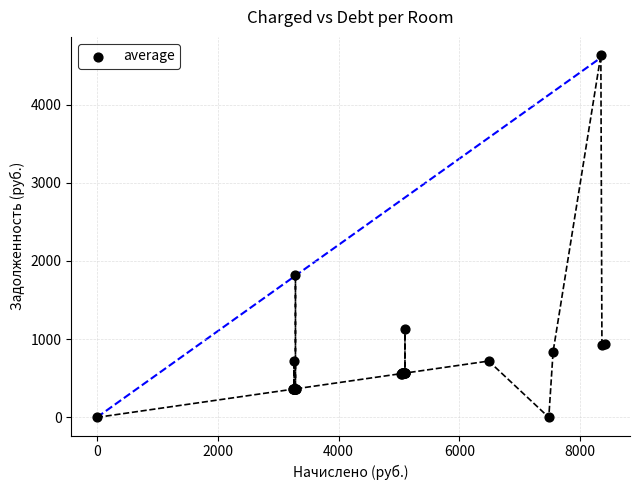

What Y value in the scatter plot is closest to 2316?

1826.0